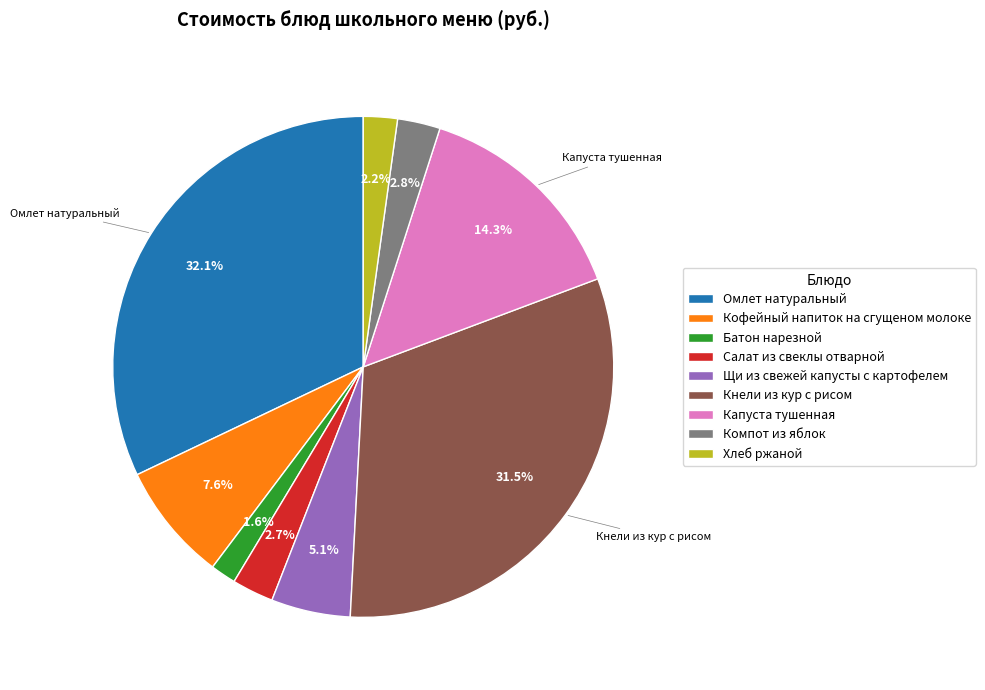

To the nearest percent, what is the difference between the Щи из свежей капусты с картофелем and Омлет натуральный slice percentages?

27%